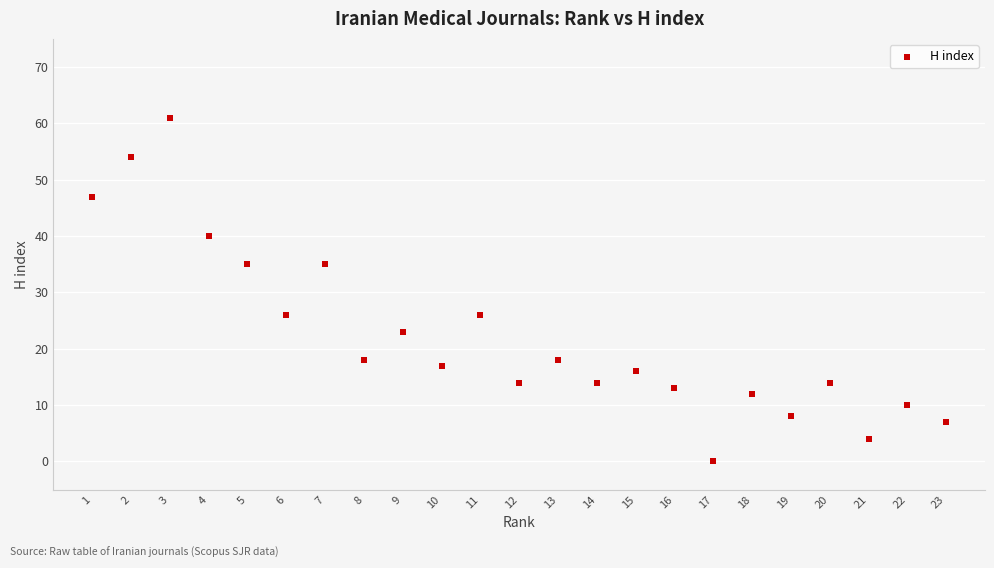

What is the range of X values (max minus min)?

22